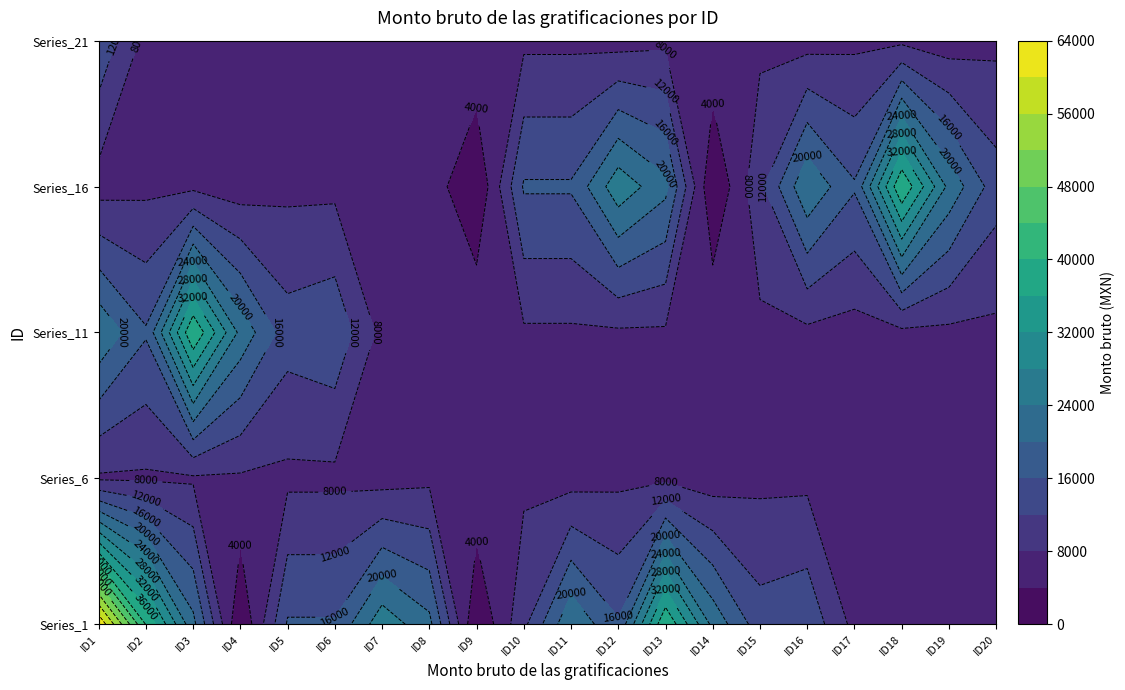

Between 0 and 7, which series saw the biggest shift?

1